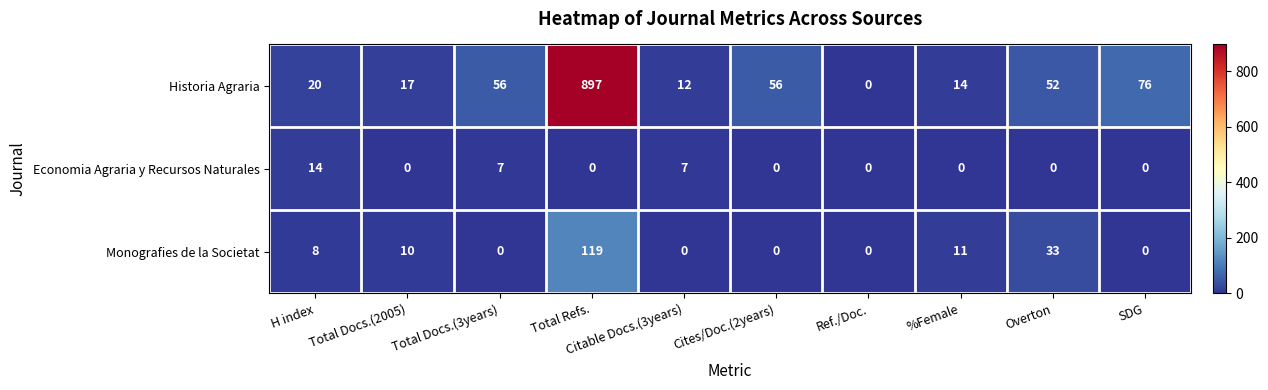

Rank the series at H index from lowest to highest value.

Monografies de la Societat, Economia Agraria y Recursos Naturales, Historia Agraria